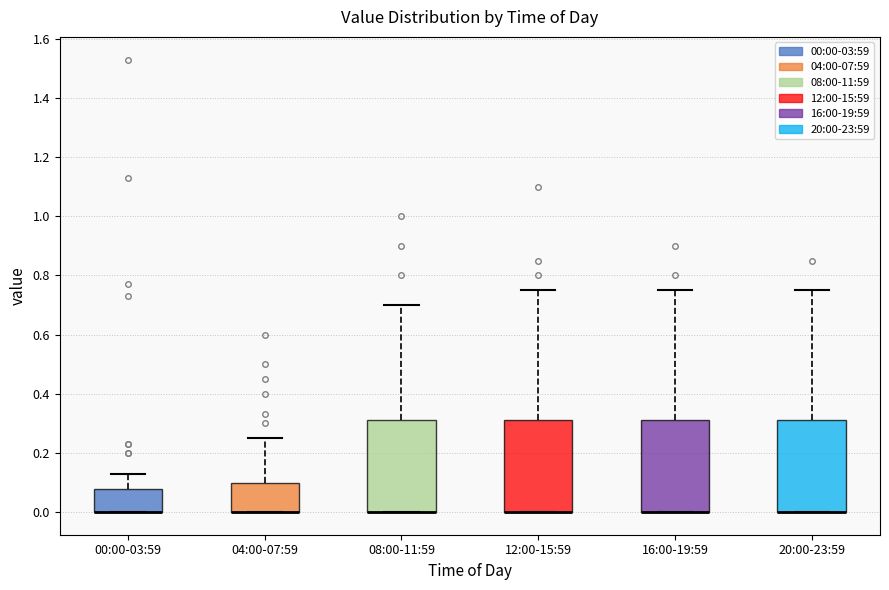

Where is the upper edge of the box for 12:00-15:59 on the y-axis? The values are not printed on the chart, so give them approximately, as read against the axis.

0.32